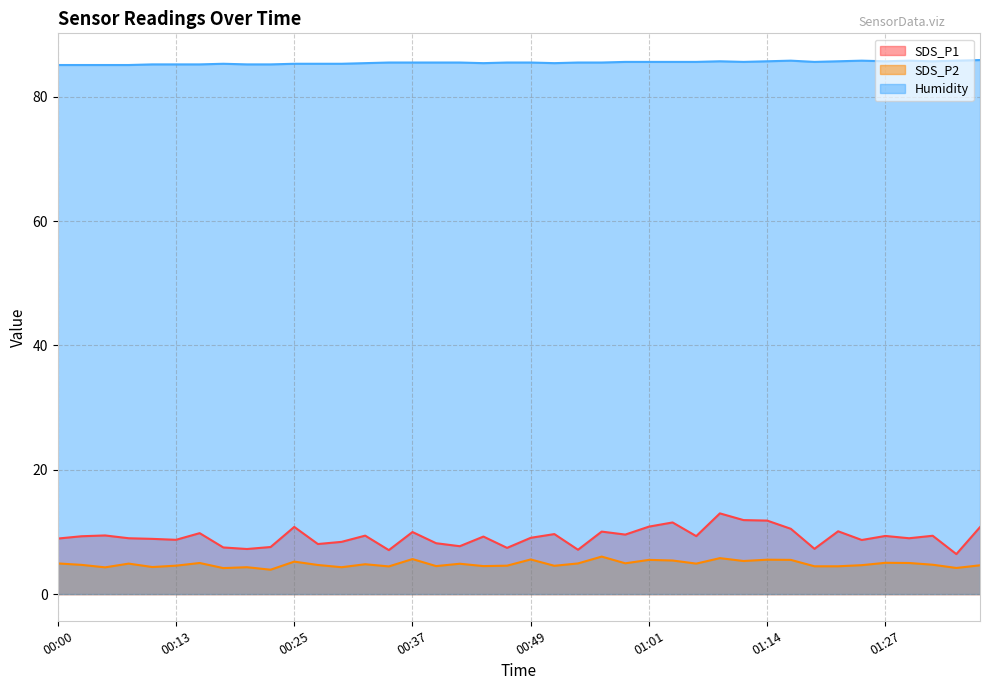

What is the minimum value shown in the chart?

3.9